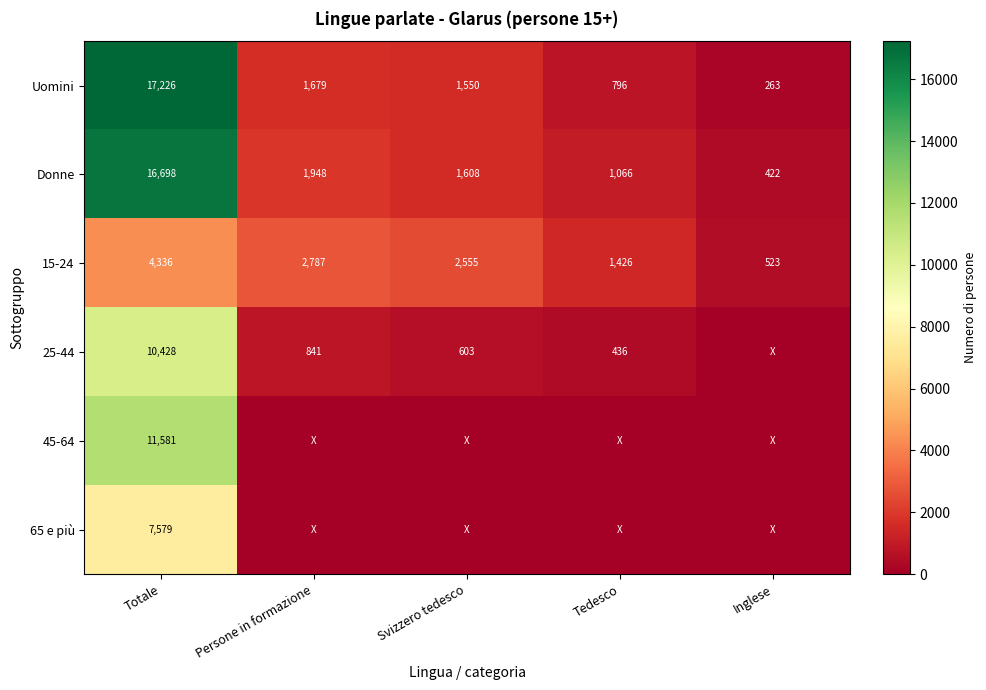

Is it true that 25-44 equals 915.5 at Svizzero tedesco?

False